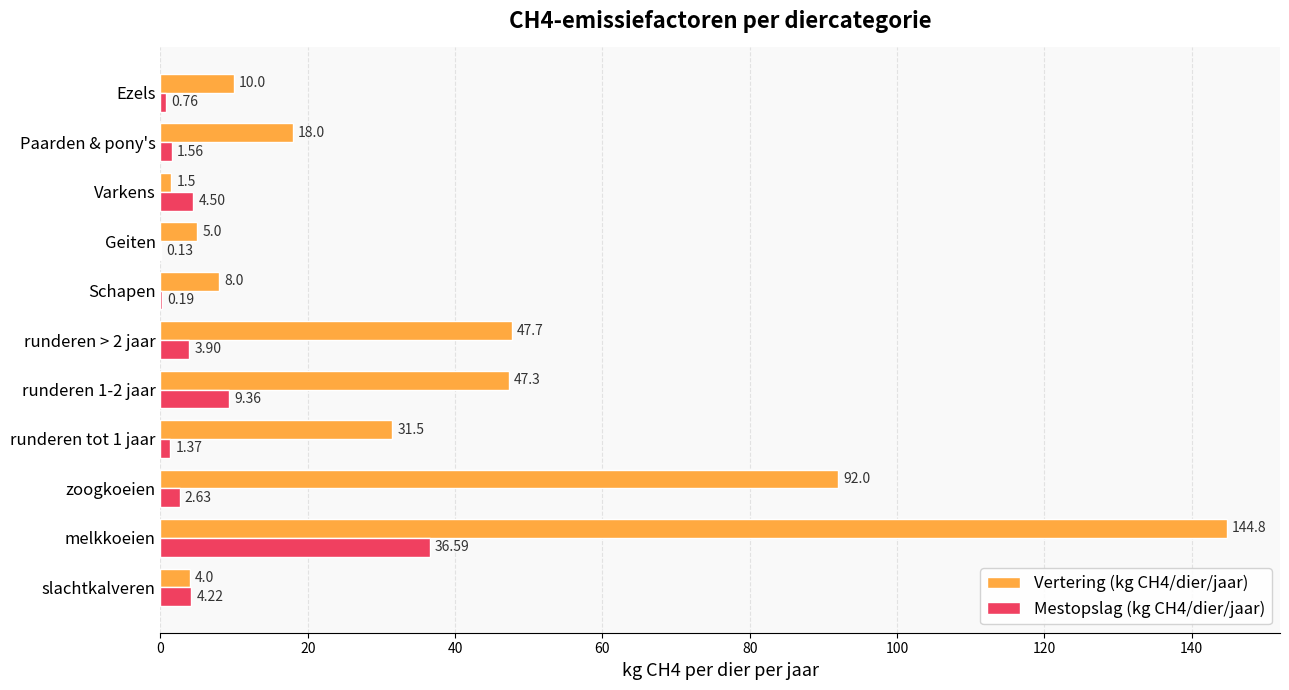

Between zoogkoeien and Ezels, which series saw the biggest shift?

Vertering (kg CH4/dier/jaar)